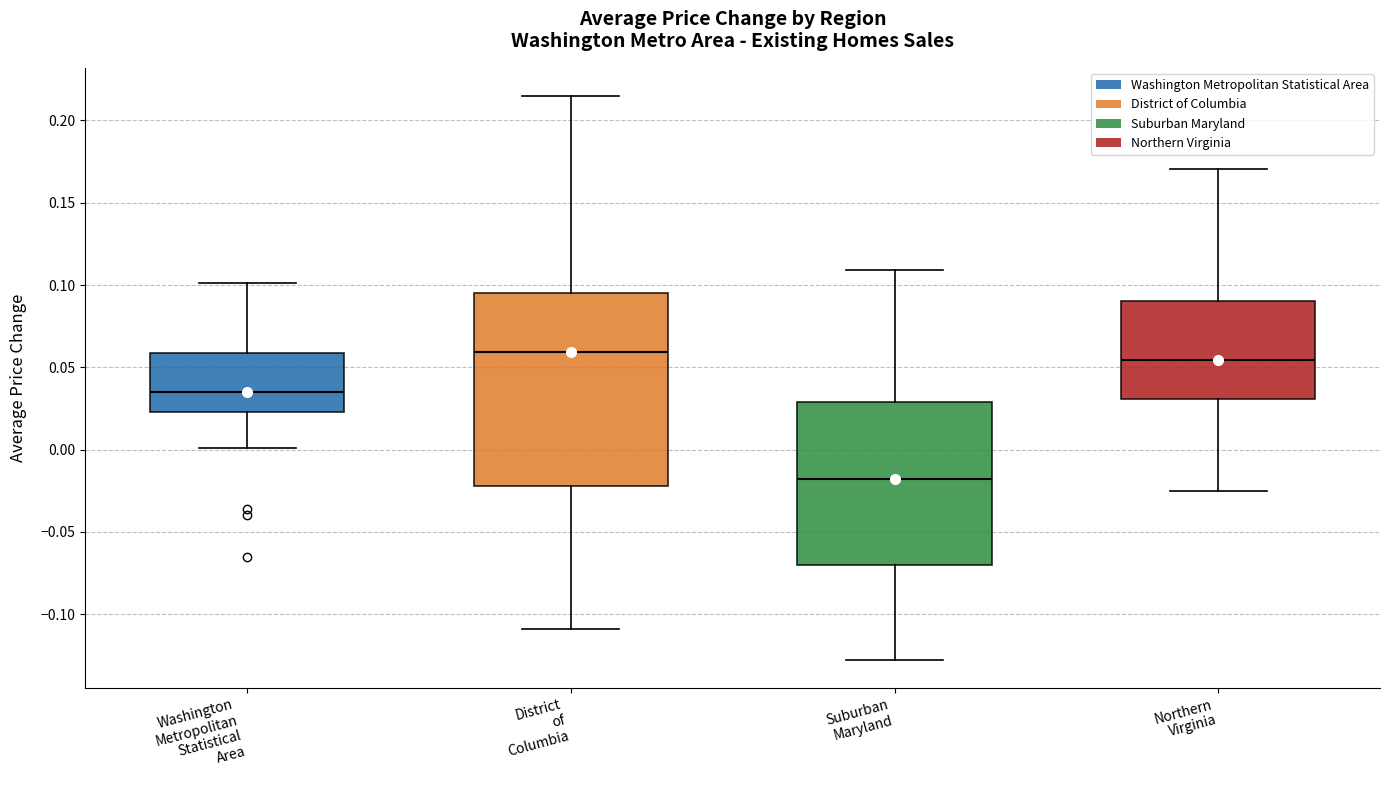

Where is the lower edge of the box for District of Columbia on the y-axis? The values are not printed on the chart, so give them approximately, as read against the axis.

-0.020